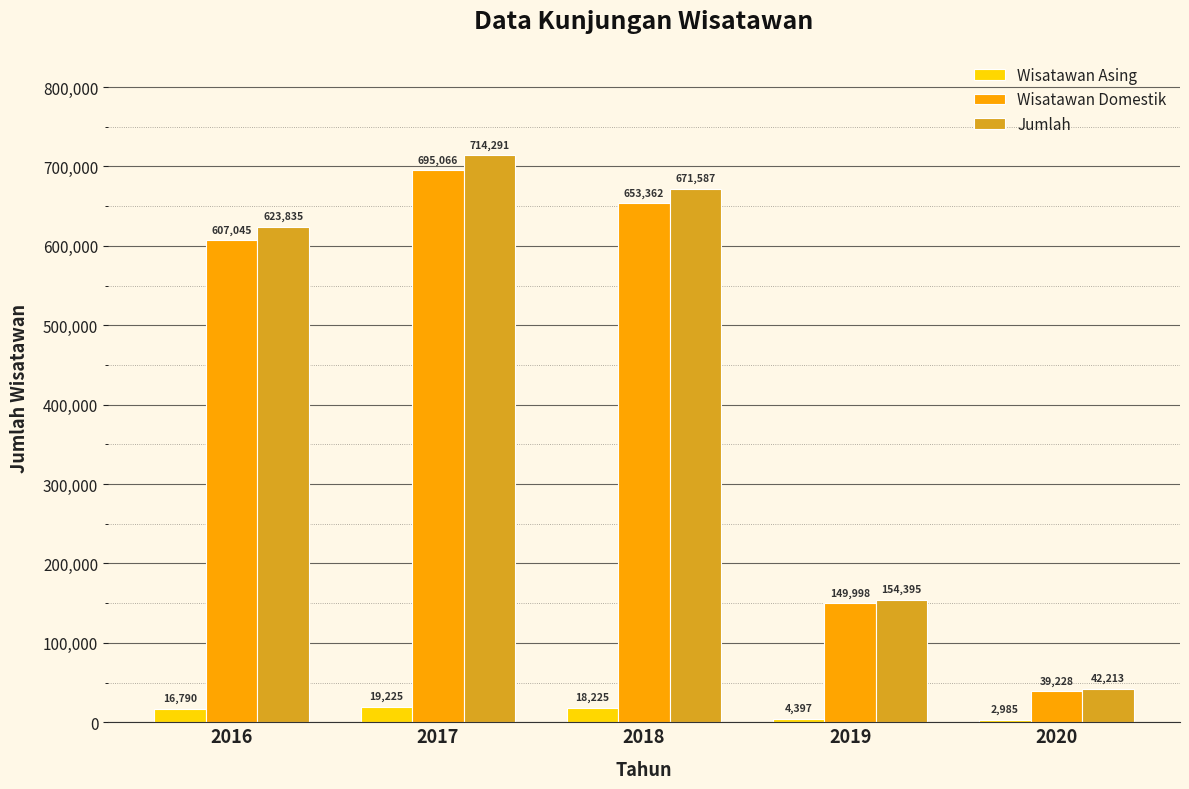

Rank the categories by Wisatawan Domestik value from lowest to highest.

2020, 2019, 2016, 2018, 2017